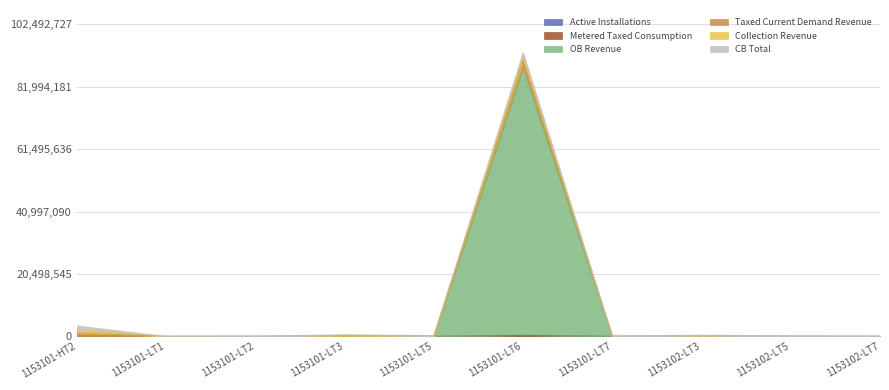

At which label does OB Revenue first exceed 1?

1153101-HT2